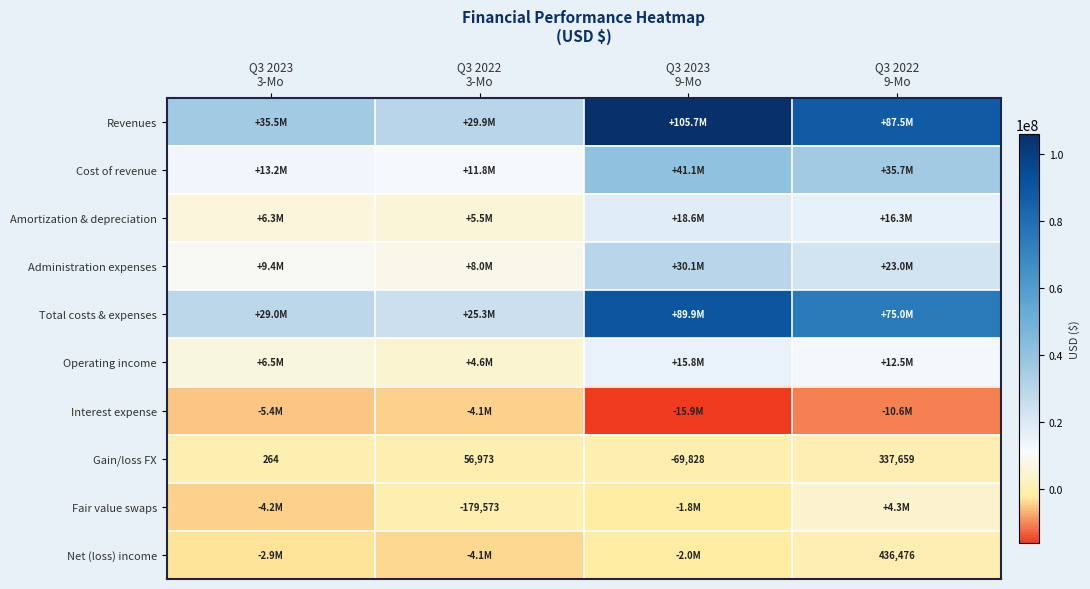

Is the value of Total costs & expenses at Q3 2022 3-Mo greater than the value of Amortization & depreciation at Q3 2022 9-Mo?

Yes